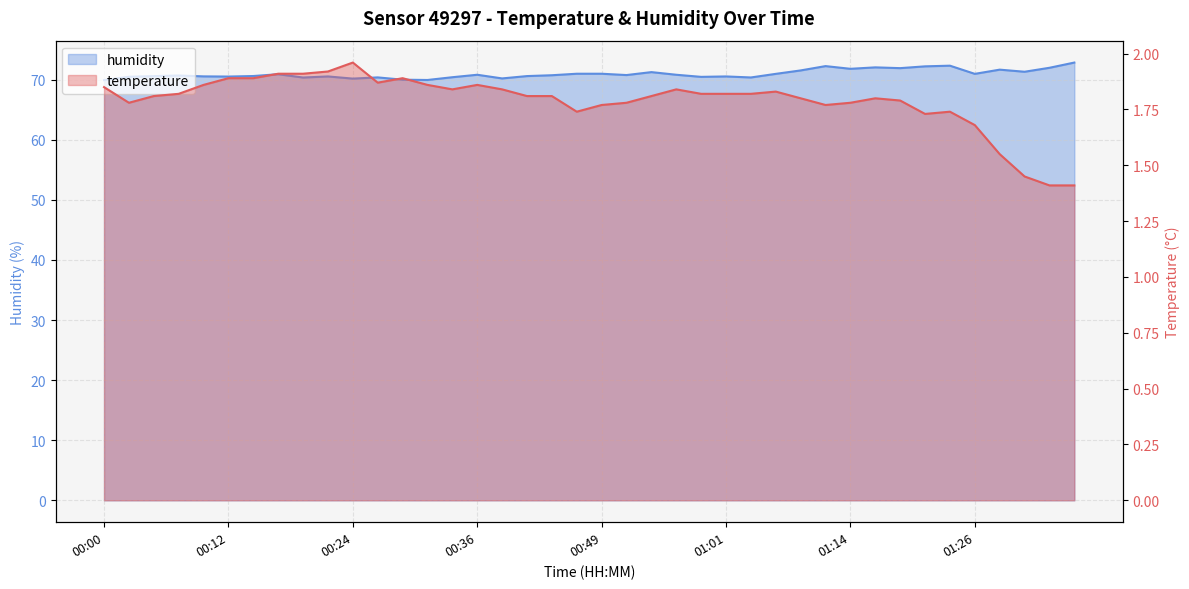

Is it true that humidity equals 70.5 at 00:49?

True